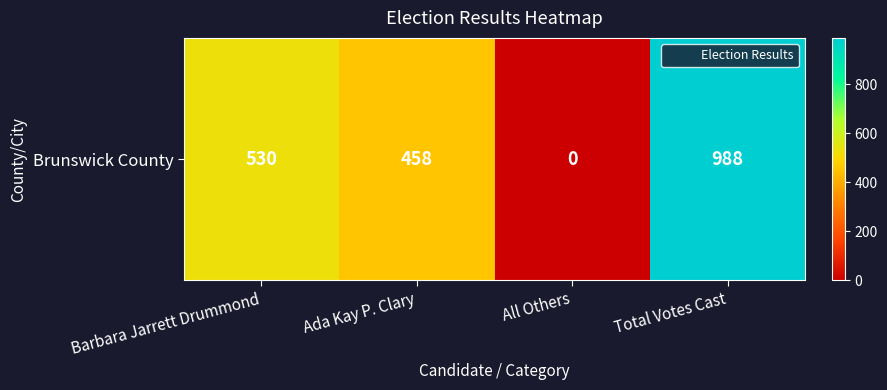

How many positive values are there?

3